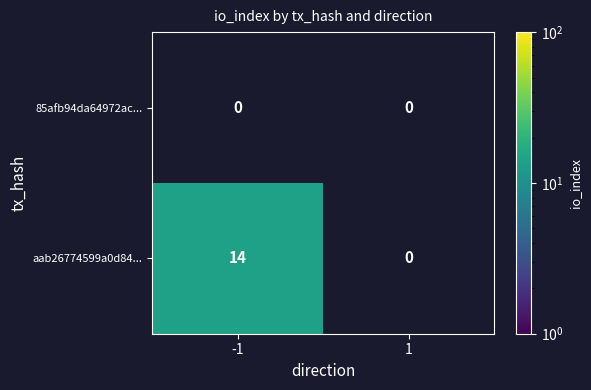

What is the average value of the aab26774599a0d84... series?

7